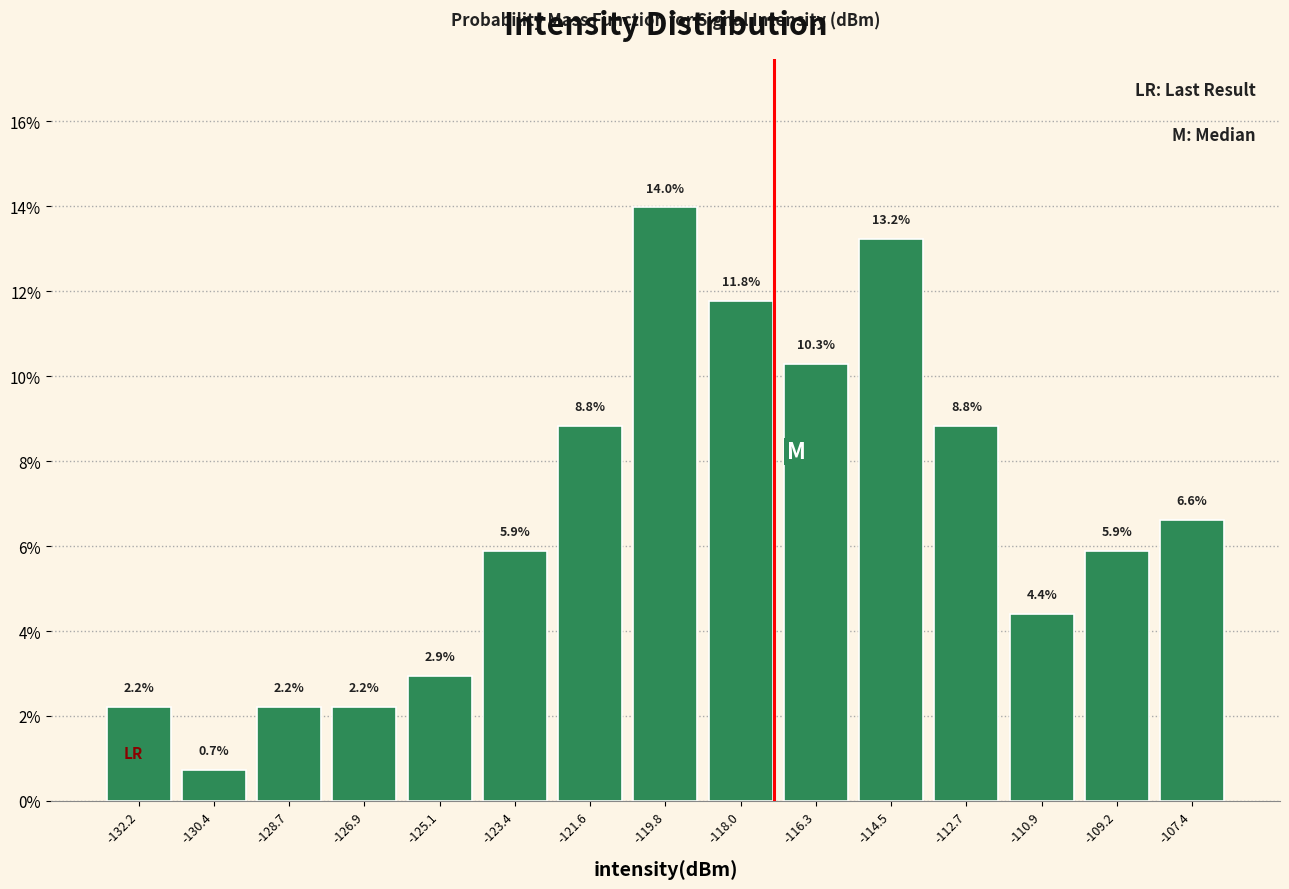

Reading left to right, list every bar in this chart as the range it spans on the x-axis followed by its height. The bar edges are not printed on the chart, so give them approximately, as read against the axis.

-133.2 to -131.4: 2.2
-131.4 to -129.6: 0.7
-129.6 to -127.8: 2.2
-127.8 to -126.0: 2.2
-126.0 to -124.2: 2.9
-124.2 to -122.4: 5.9
-122.4 to -120.6: 8.8
-120.6 to -119.0: 14.0
-119.0 to -117.2: 11.8
-117.2 to -115.4: 10.3
-115.4 to -113.6: 13.2
-113.6 to -111.8: 8.8
-111.8 to -110.0: 4.4
-110.0 to -108.2: 5.9
-108.2 to -106.4: 6.6